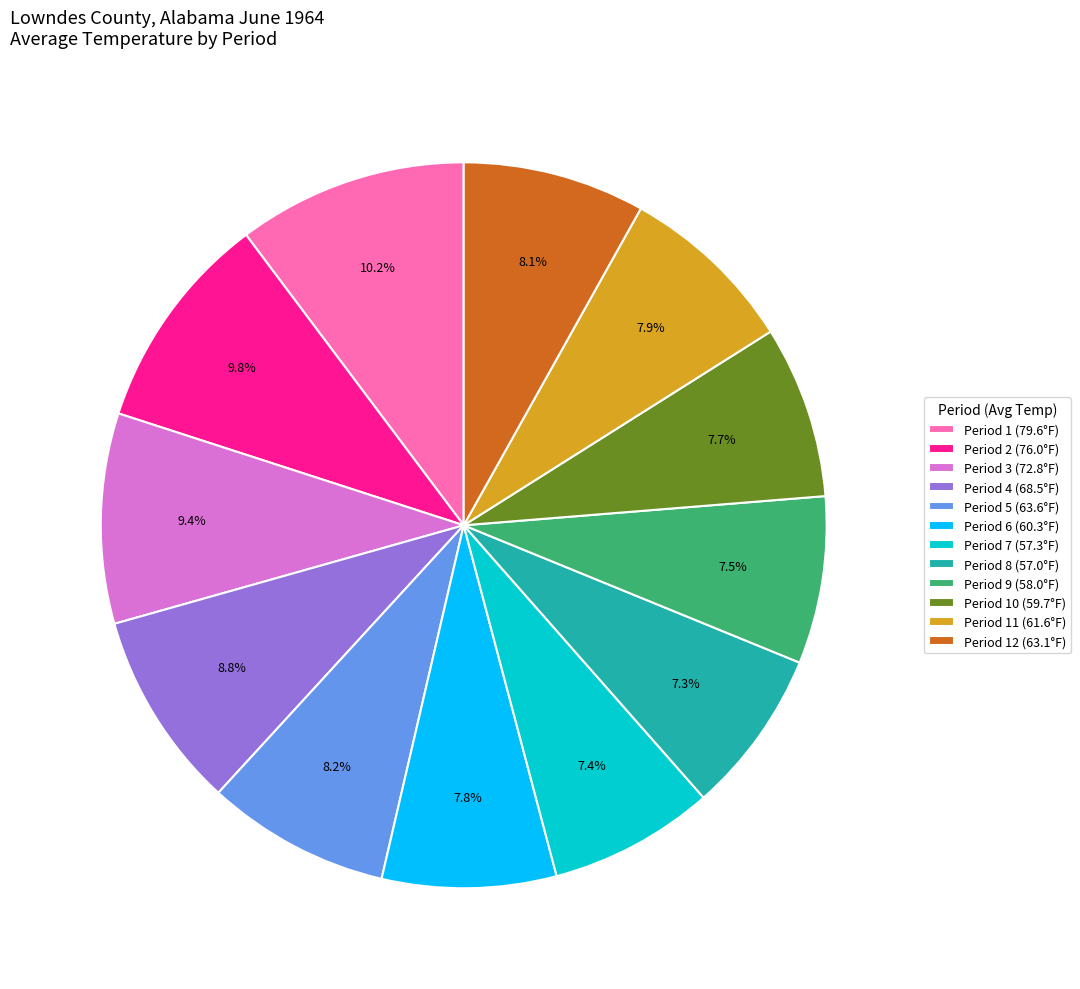

Is the sum of Period 8 (57.0°F) and Period 4 (68.5°F) greater than half?

No